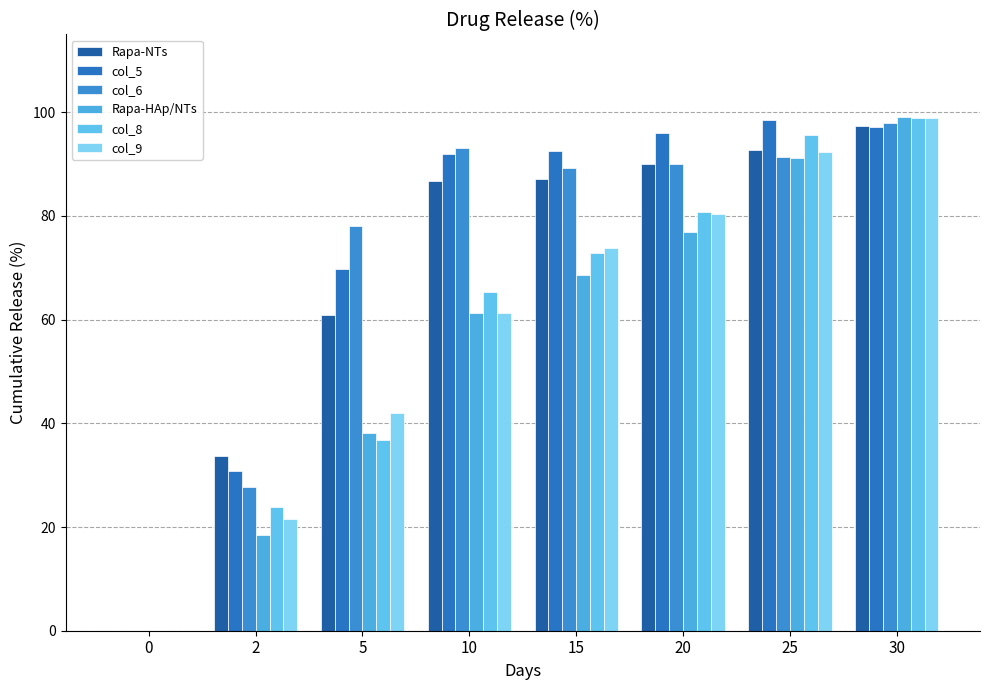

Between 5 and 30, which series saw the biggest shift?

col_8